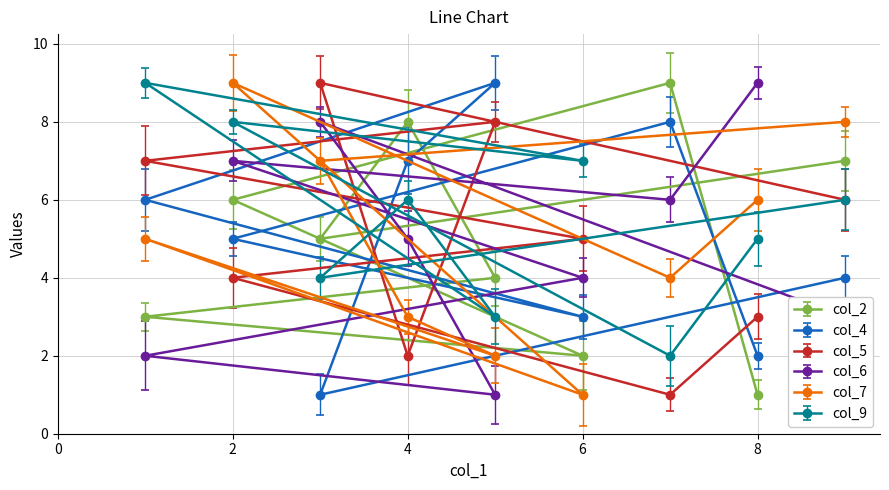

Rank the series by their maximum value, from lowest to highest.

col_2, col_4, col_5, col_6, col_7, col_9